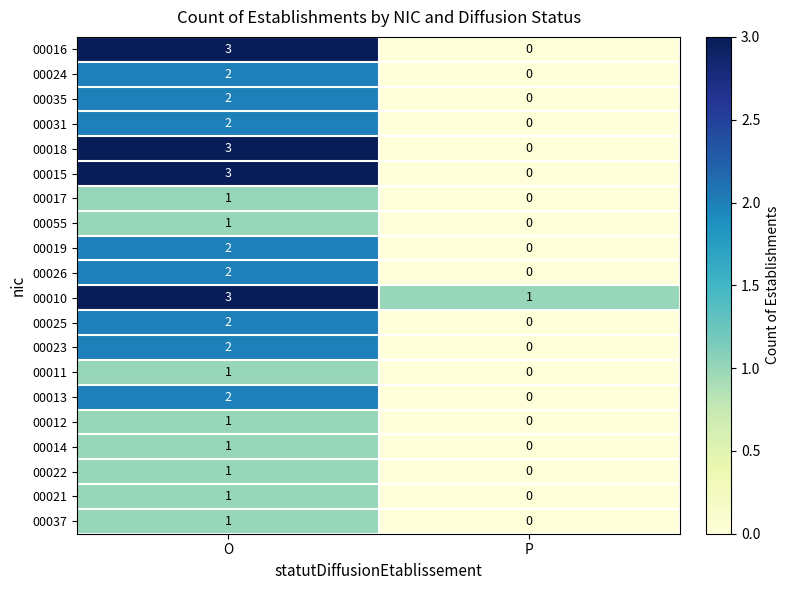

List the labels in order of 00016 value, smallest first.

P, O